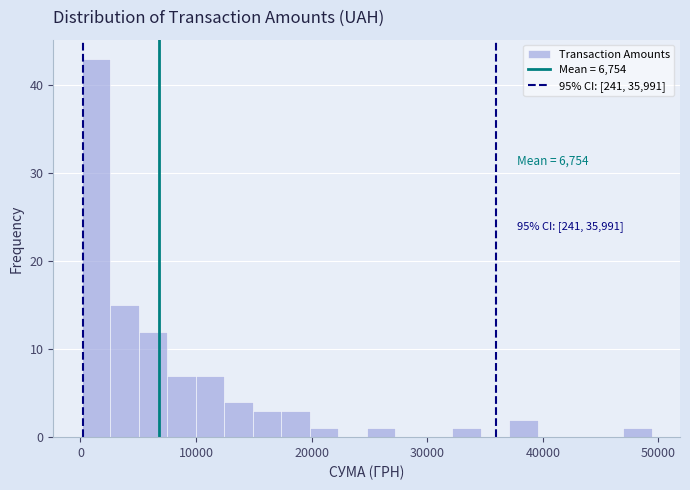

Read against the x-axis, roughly where is the centre of the tallest bar?

1000